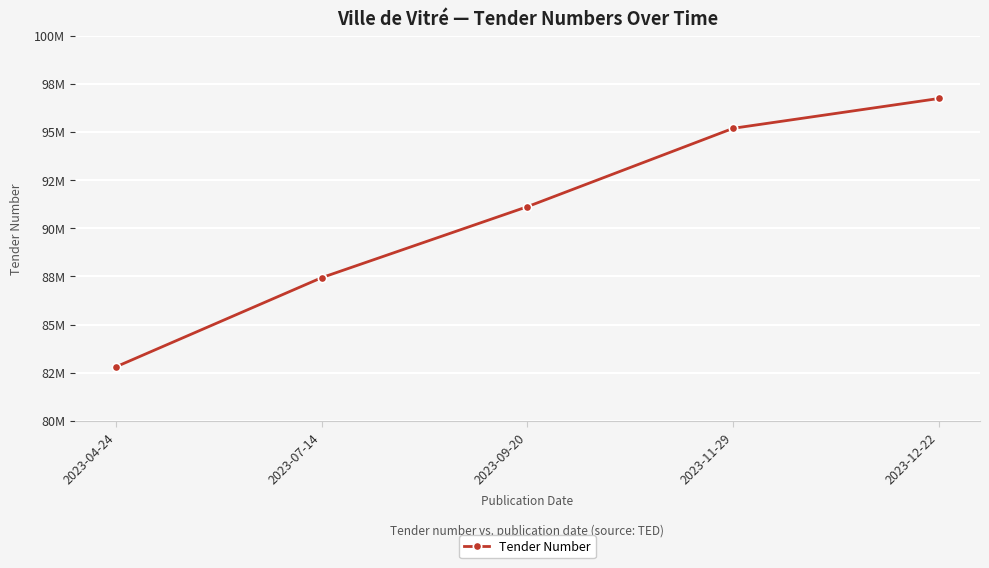

Which has a higher value, 2023-09-20 or 2023-12-22?

2023-12-22